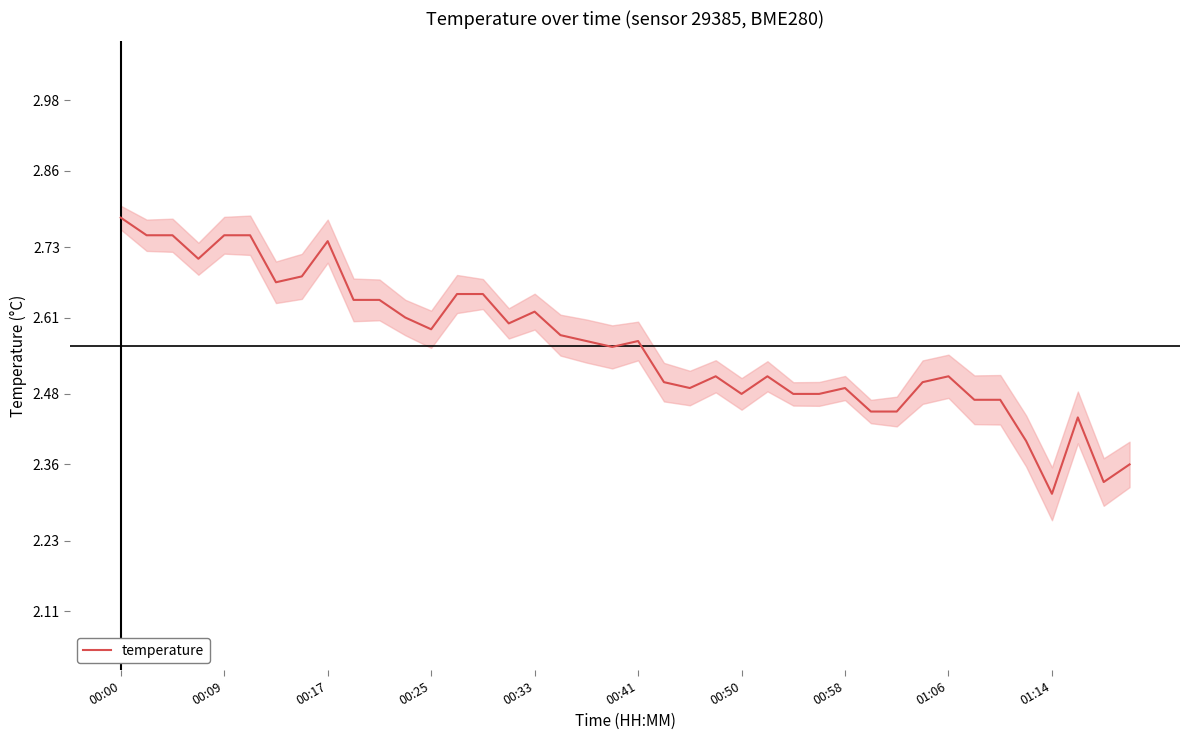

How many interior local valleys (lower than both neighbors) does the data have?

9